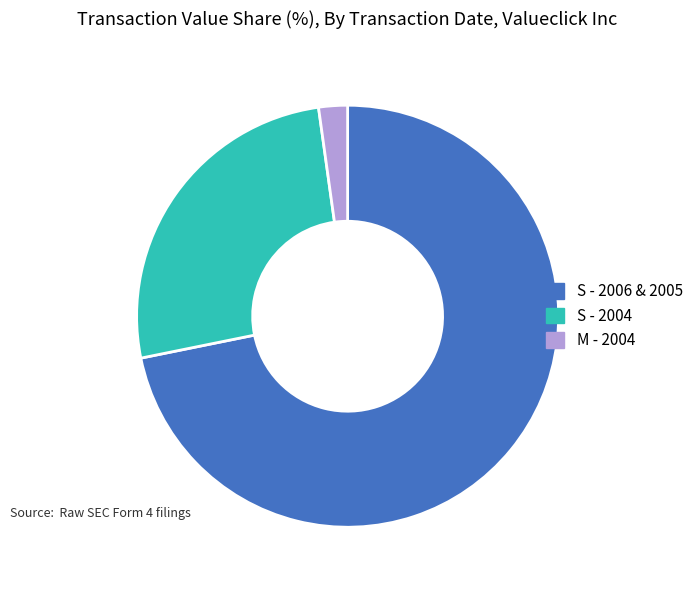

Is there a majority slice in this chart?

Yes